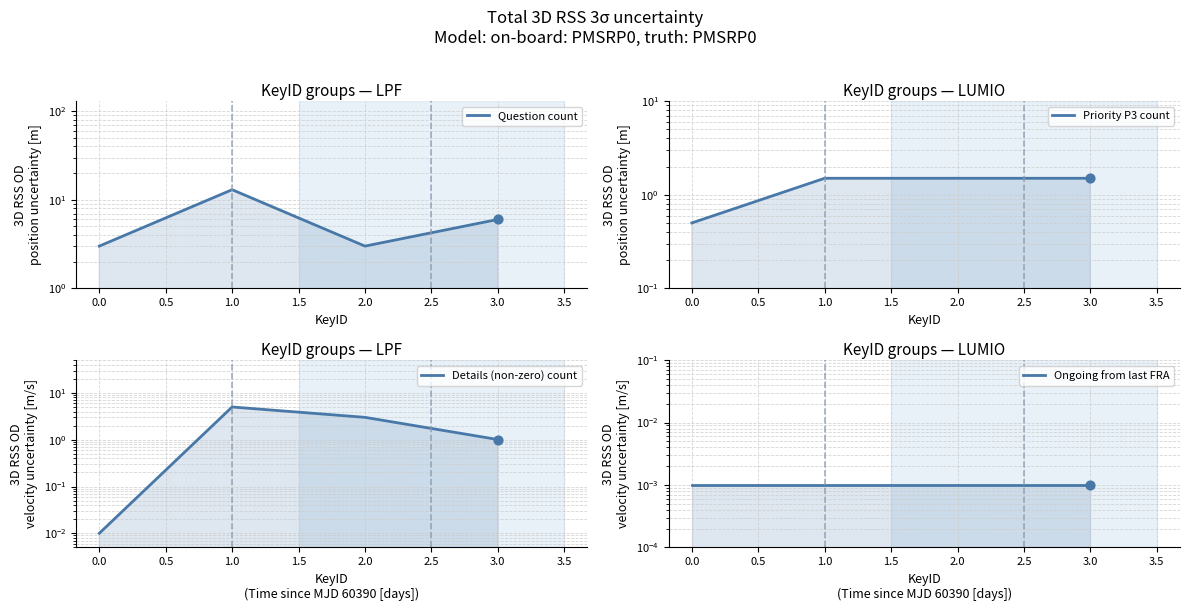

Which series reaches the maximum Y coordinate?

Question count